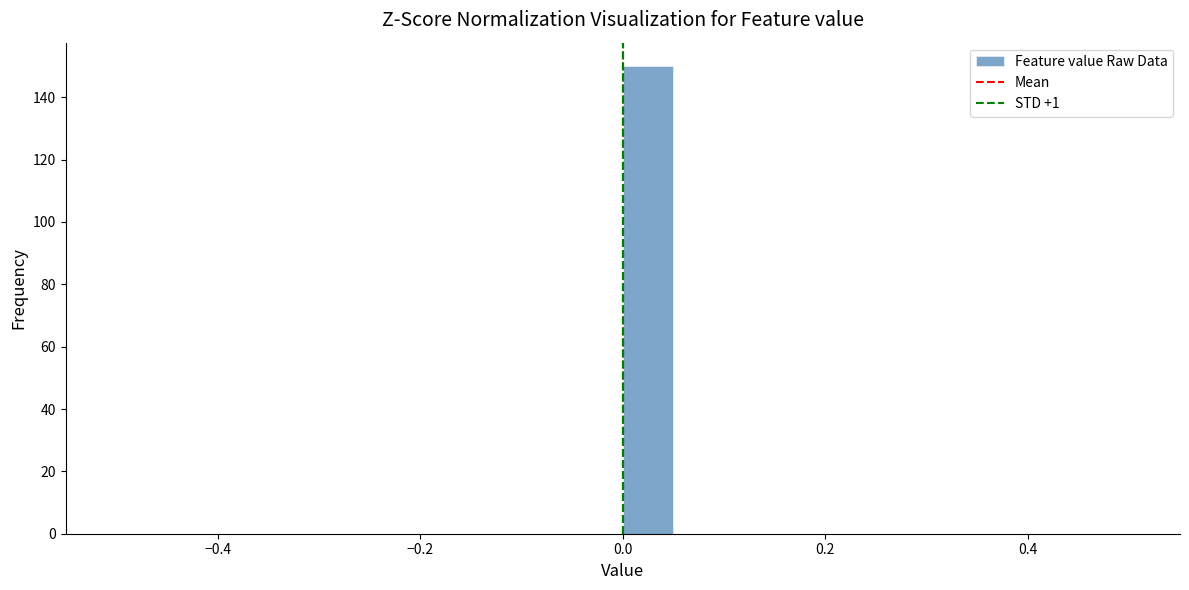

Read against the x-axis, roughly where is the centre of the tallest bar?

0.02